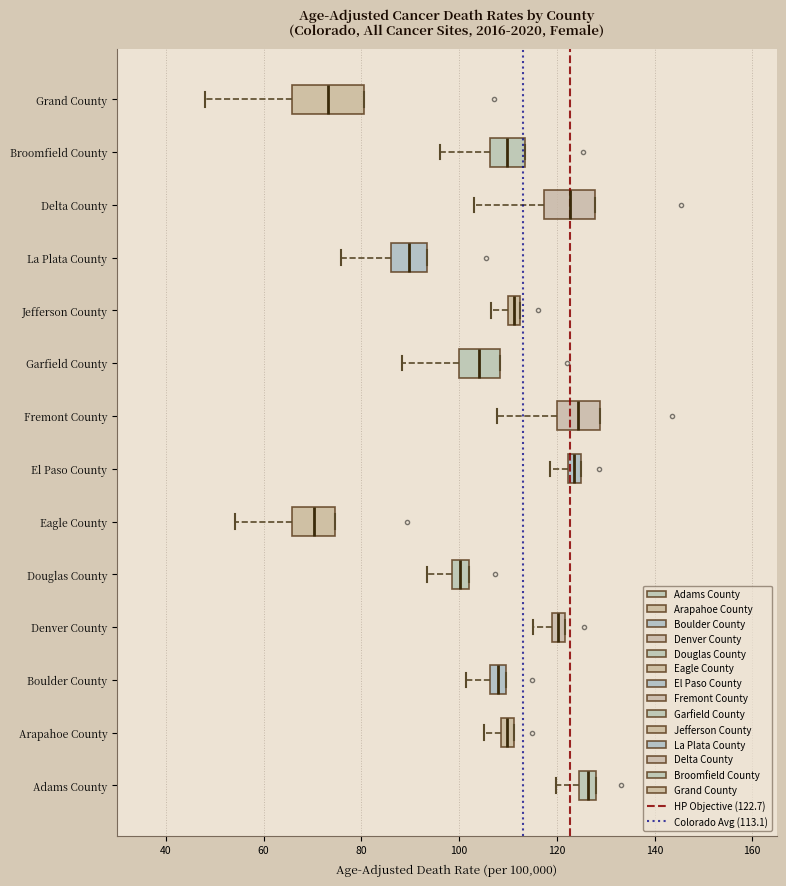

Where does the left whisker of the box for Delta County end on the x-axis? The values are not printed on the chart, so give them approximately, as read against the axis.

104